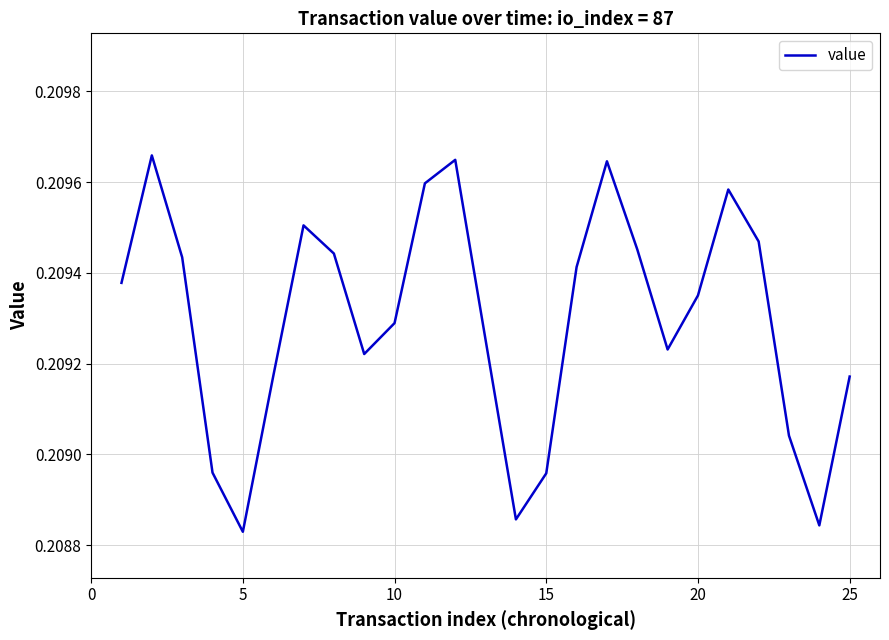

What is the value of the 6th point from the left?

0.2